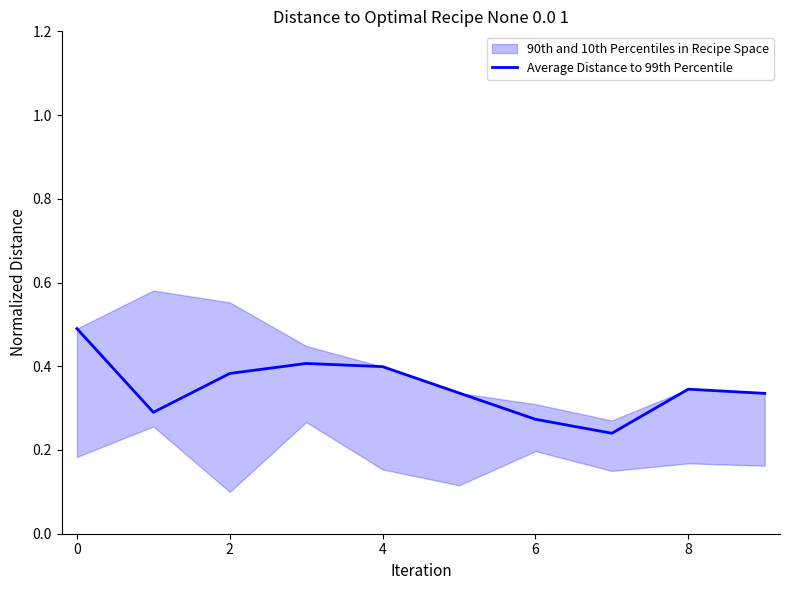

Read the value at 9.

0.3